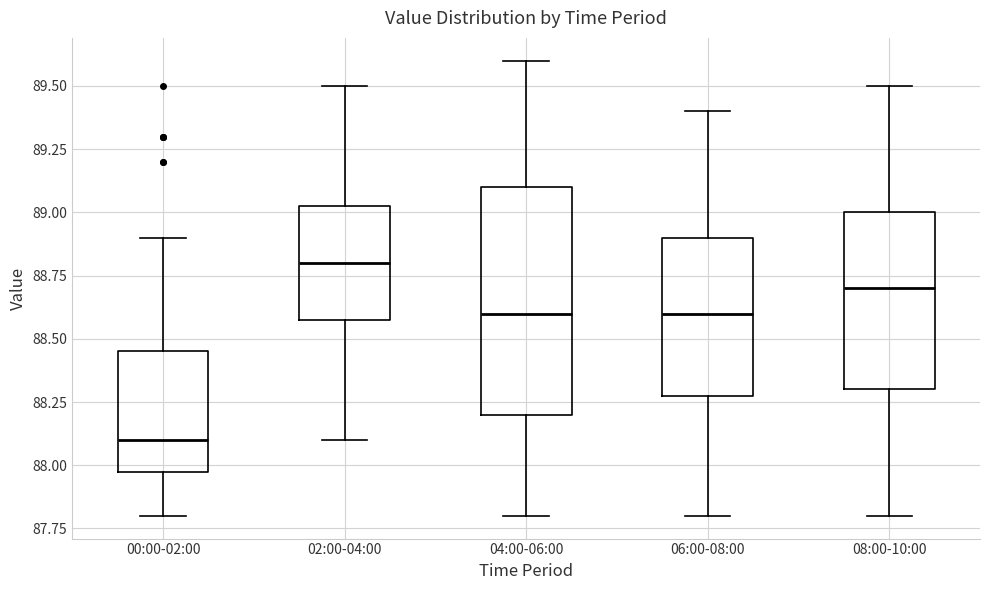

Which box is the tallest, from its lower edge to its upper edge?

04:00-06:00